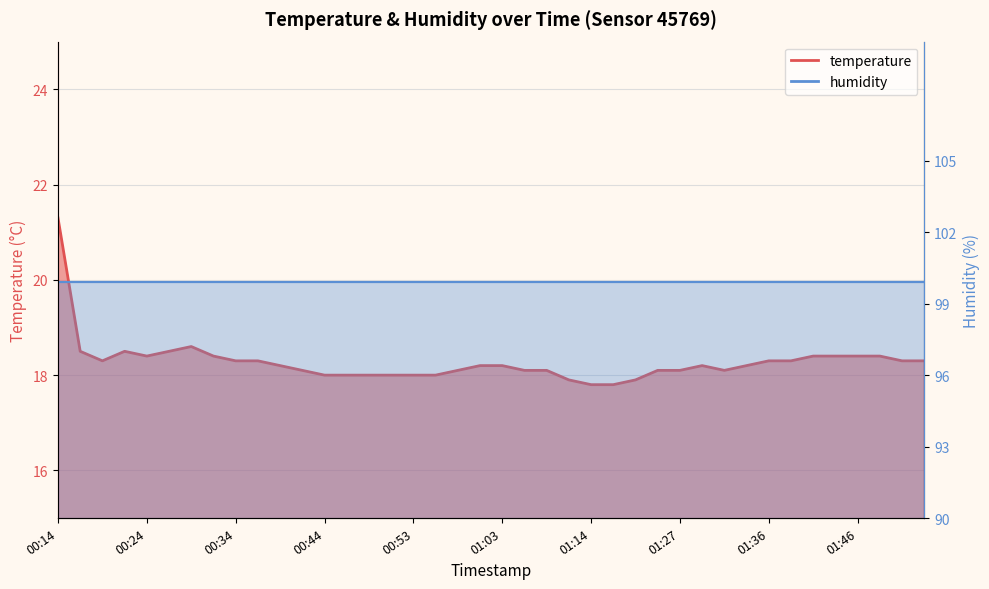

What is the change in value from 01:36 to 01:41?

+0.1